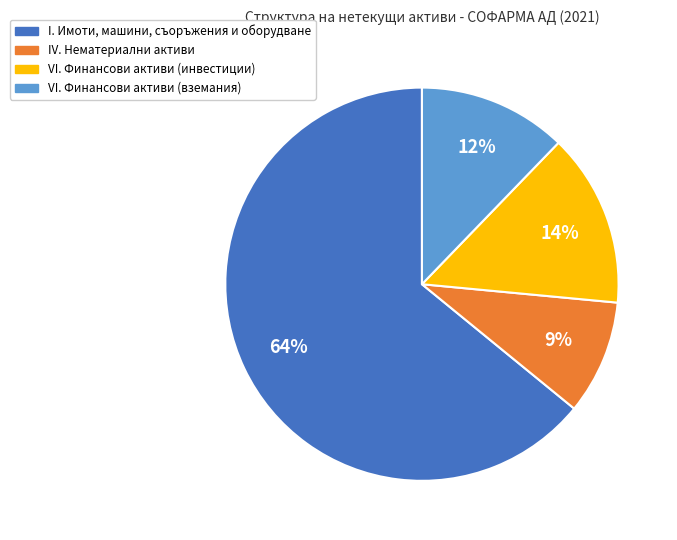

To the nearest percent, what is the difference between the IV. Нематериални активи and VI. Финансови активи (вземания) slice percentages?

3%